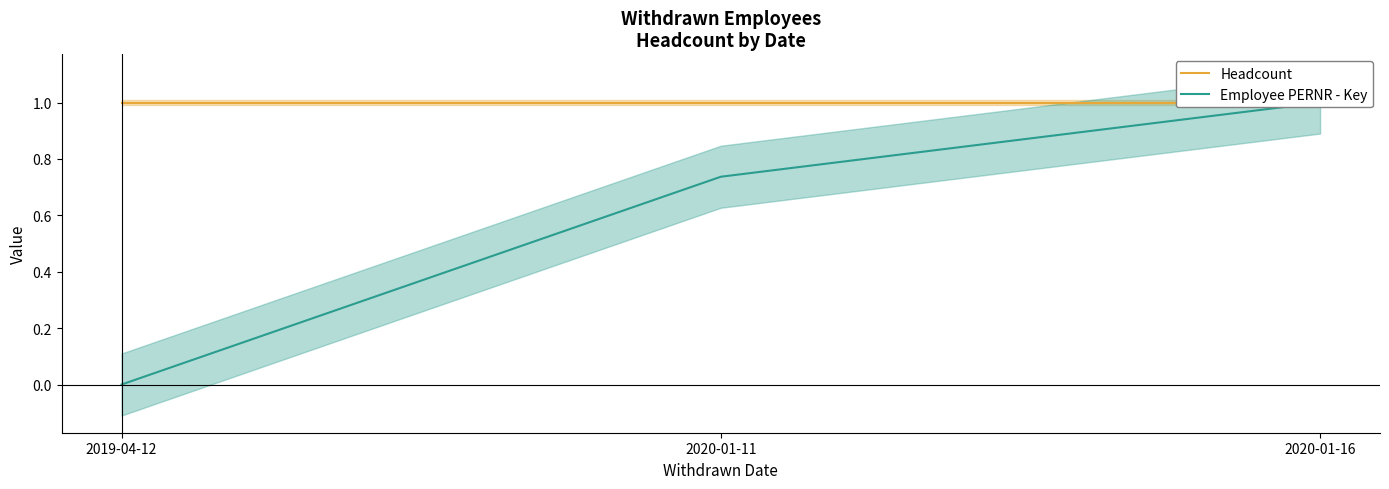

Rank the series by their average value, from highest to lowest.

Headcount, Employee PERNR - Key